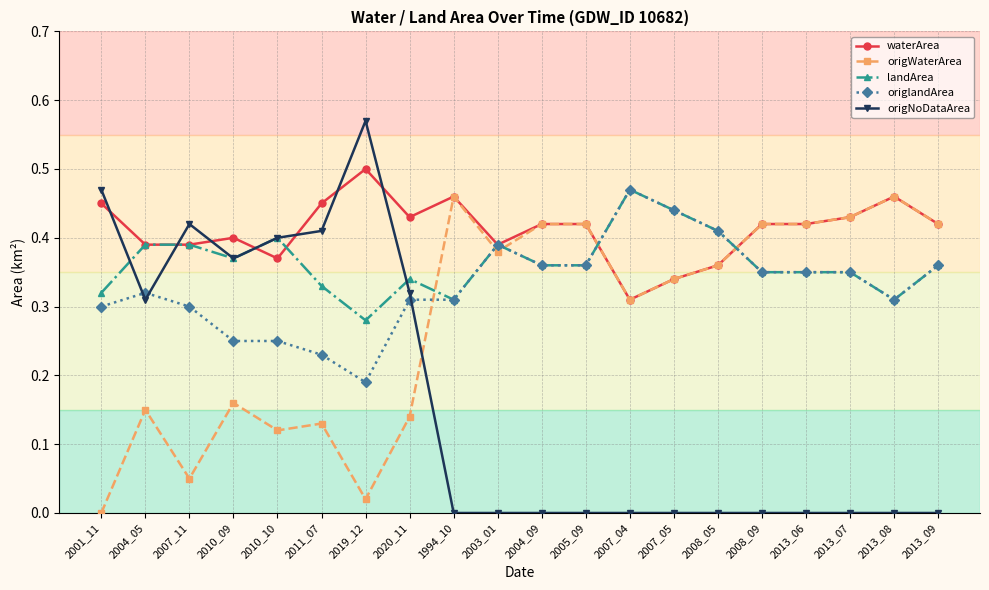

Does the chart have visible grid lines?

Yes